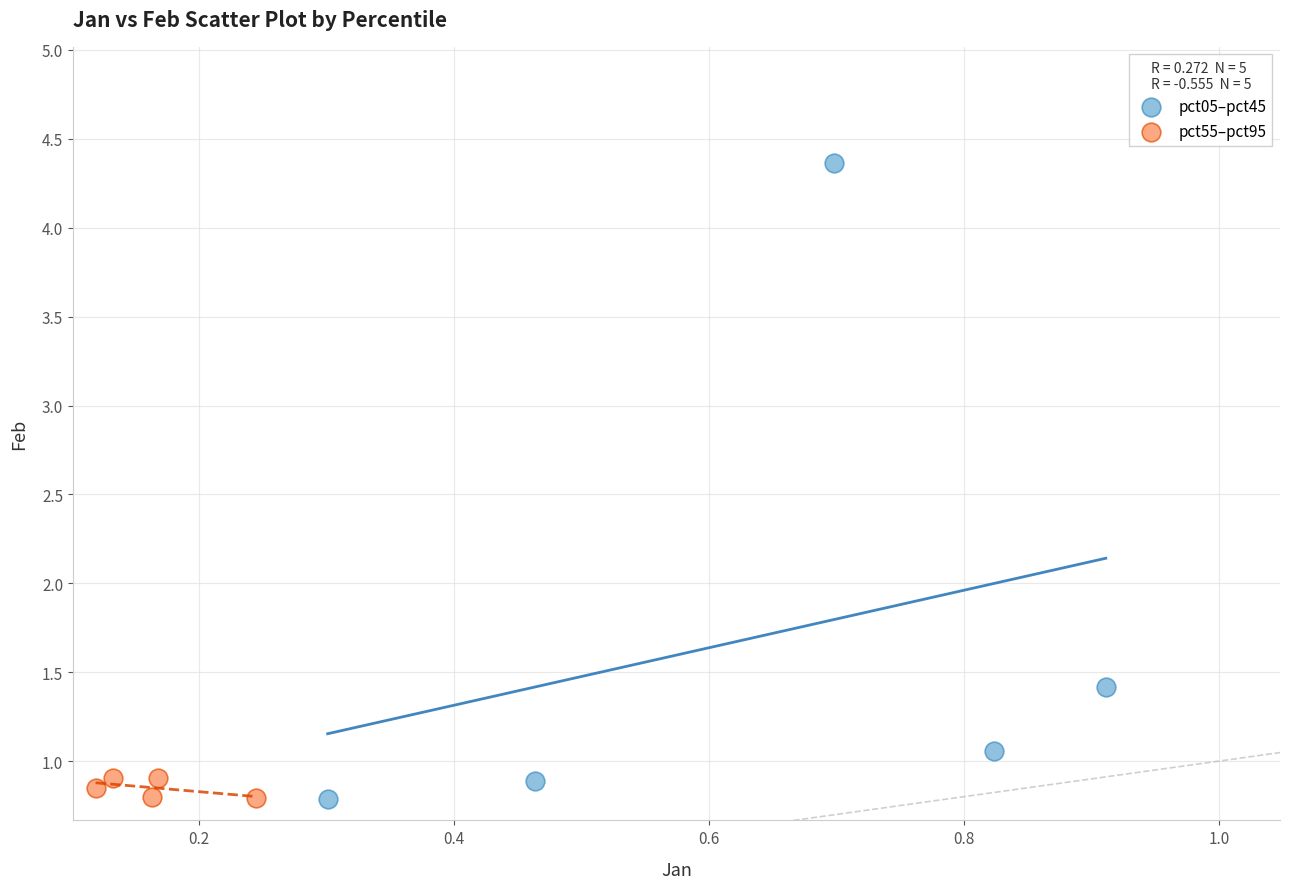

Which series contains the highest Y value?

pct05–pct45